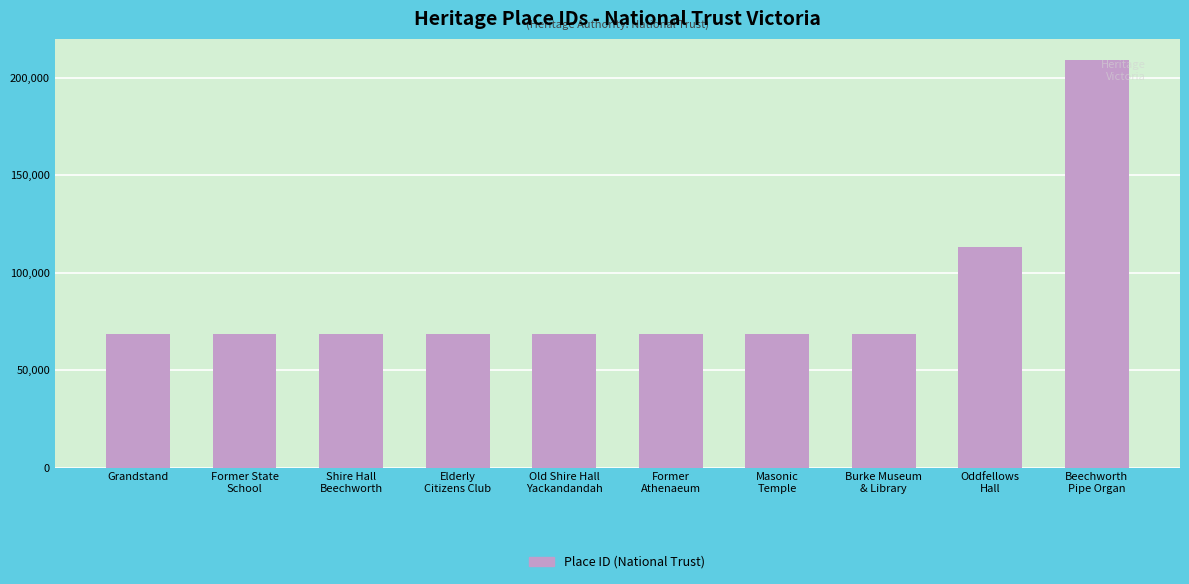

Read the value at Burke Museum
& Library, to the nearest 100.

68700